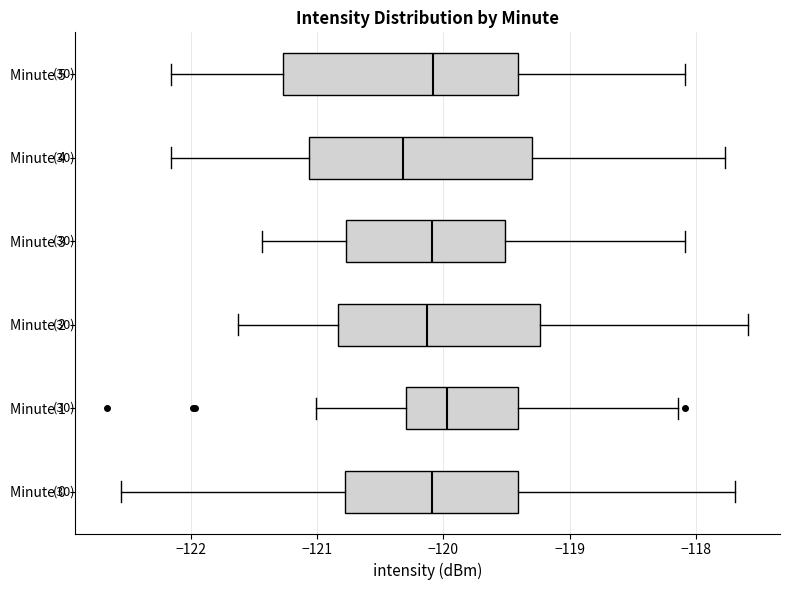

Reading bottom to top, transcribe this box plot: for each box, give where its median line is, the range the box spans, and where its two whiskers end, as read against the x-axis. The values are not printed on the chart, so give them approximately, as read against the axis.

Minute 0: median -120.1, box -120.8 to -119.4, whiskers -122.6 to -117.7
Minute 1: median -120.0, box -120.3 to -119.4, whiskers -121.0 to -118.1
Minute 2: median -120.1, box -120.8 to -119.2, whiskers -121.6 to -117.6
Minute 3: median -120.1, box -120.8 to -119.5, whiskers -121.4 to -118.1
Minute 4: median -120.3, box -121.1 to -119.3, whiskers -122.2 to -117.8
Minute 5: median -120.1, box -121.3 to -119.4, whiskers -122.2 to -118.1